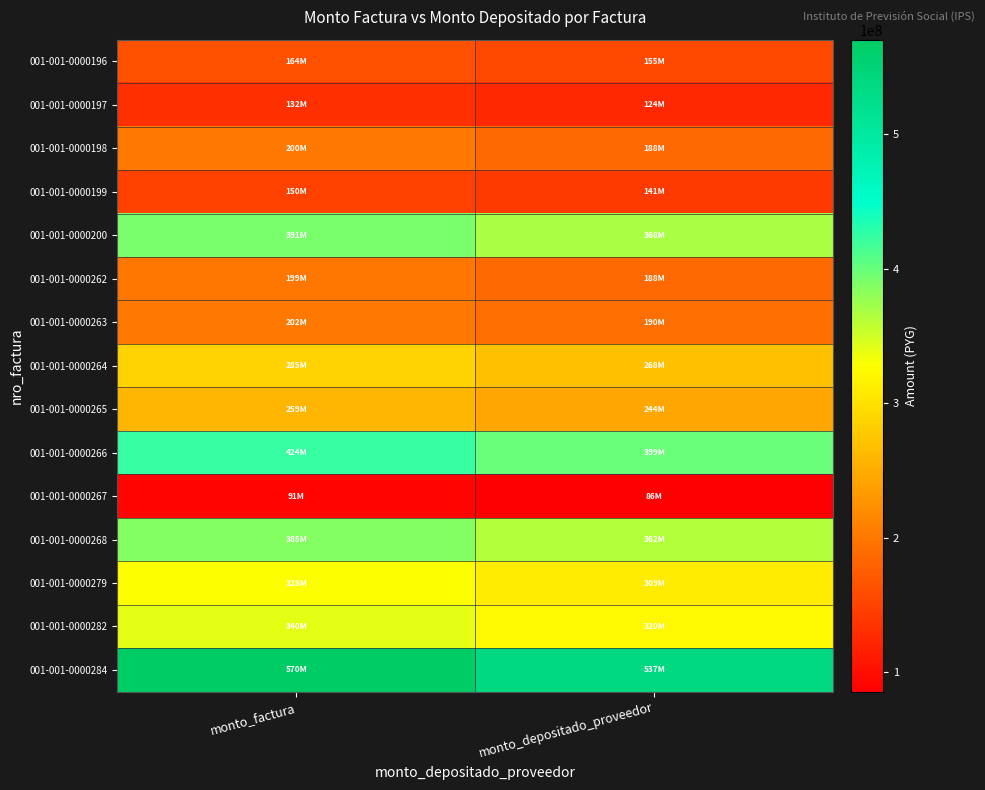

Which category has the highest value across all series?

monto_factura